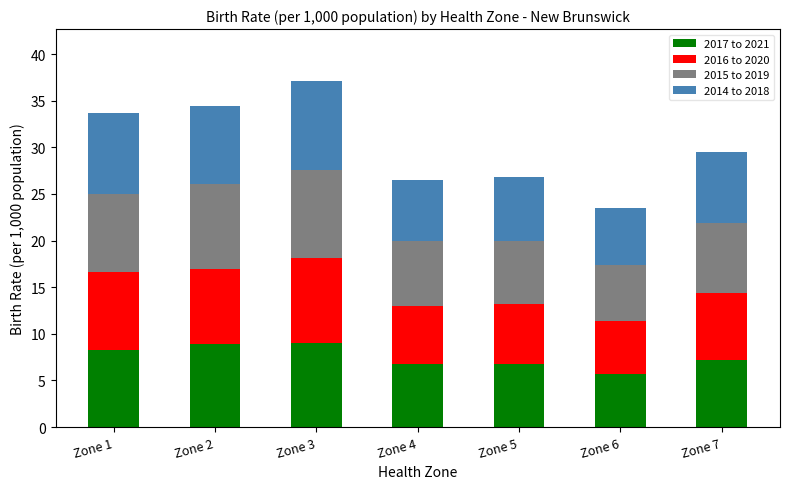

What is the minimum value for 2017 to 2021?

5.6